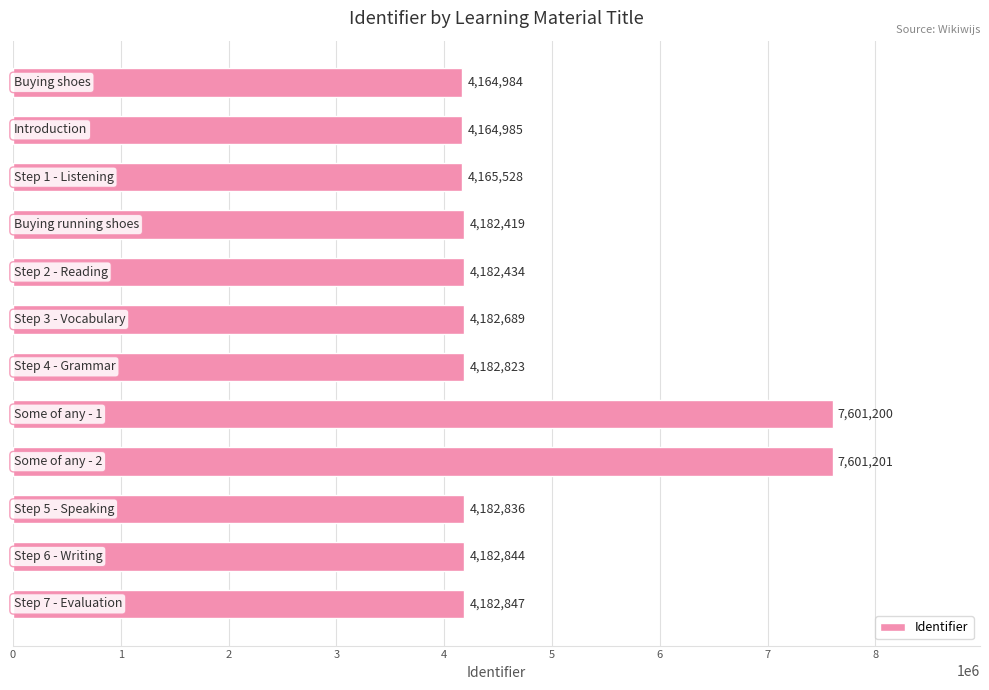

What is the minimum value shown in the chart?

4164984